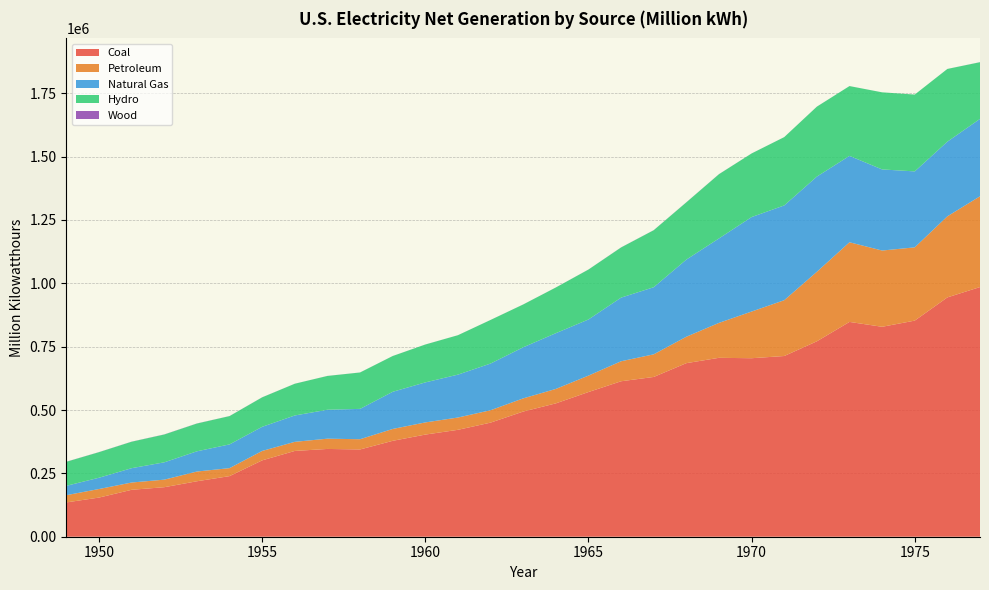

Reading left to right, extract all data points from this chart.

Coal: 135451.3	154520.0	185203.7	195436.7	218846.3	239146.0	301362.7	338503.5	346386.2	344365.8	378424.2	403067.4	421870.7	450249.2	493926.7	526230.0	570926.0	613474.8	630483.4	684904.6	706001.2	704394.5	713102.5	771131.3	847651.5	828432.9	852786.2	944391.0	985218.6
Petroleum: 28547.2	33734.3	28712.1	29749.8	38404.4	31520.2	37138.3	35946.8	40499.4	40371.5	46839.7	47986.9	48519.4	48879.5	52001.6	56953.7	64801.2	78926.2	89270.7	104275.8	137847.2	184183.4	220225.4	274296.0	314342.9	300930.5	289094.9	319988.1	358178.8
Natural Gas: 36966.7	44559.2	56615.7	68453.1	79791.0	93688.3	95285.4	104037.2	114212.5	119759.3	146619.4	157969.8	169286.0	184301.3	201602.1	220038.5	221559.4	251151.6	264805.8	304432.7	333278.9	372890.1	374030.8	375747.8	340858.2	320065.1	299778.4	294623.9	305504.9
Hydro: 94773.0	100884.6	104376.1	109708.3	109617.4	111639.8	116235.9	125236.6	133357.9	143614.5	141154.5	149440.0	155536.4	172015.6	168990.1	180301.5	196984.3	197937.5	224948.6	225873.2	253468.2	250957.4	269531.5	275928.8	275430.6	304211.8	303152.7	286924.2	223598.7
Wood: 386.0	389.6	390.8	481.6	389.4	263.4	276.5	151.7	176.7	175.0	152.9	140.2	125.7	127.8	127.9	148.1	268.8	333.9	315.7	375.1	319.9	136.0	111.3	130.9	130.4	68.5	17.6	84.4	307.6